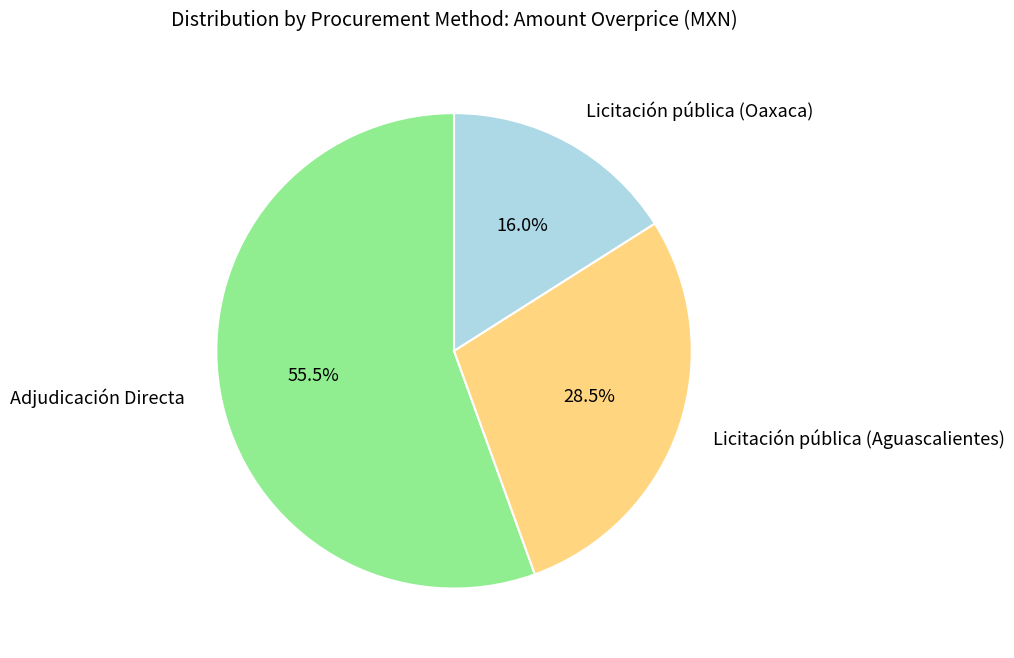

Rank the categories by value from lowest to highest.

Licitación pública (Oaxaca), Licitación pública (Aguascalientes), Adjudicación Directa